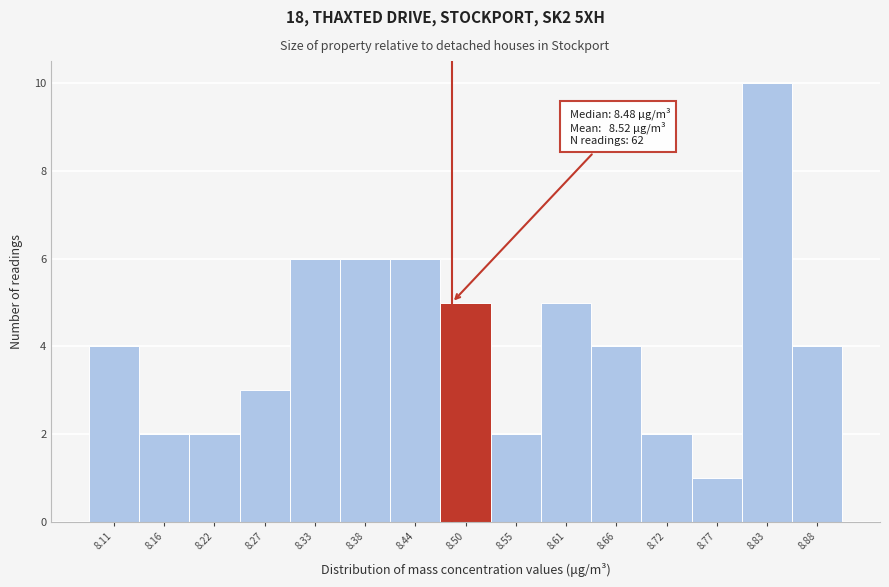

Which range on the x-axis has the tallest bar?

8.80 to 8.85